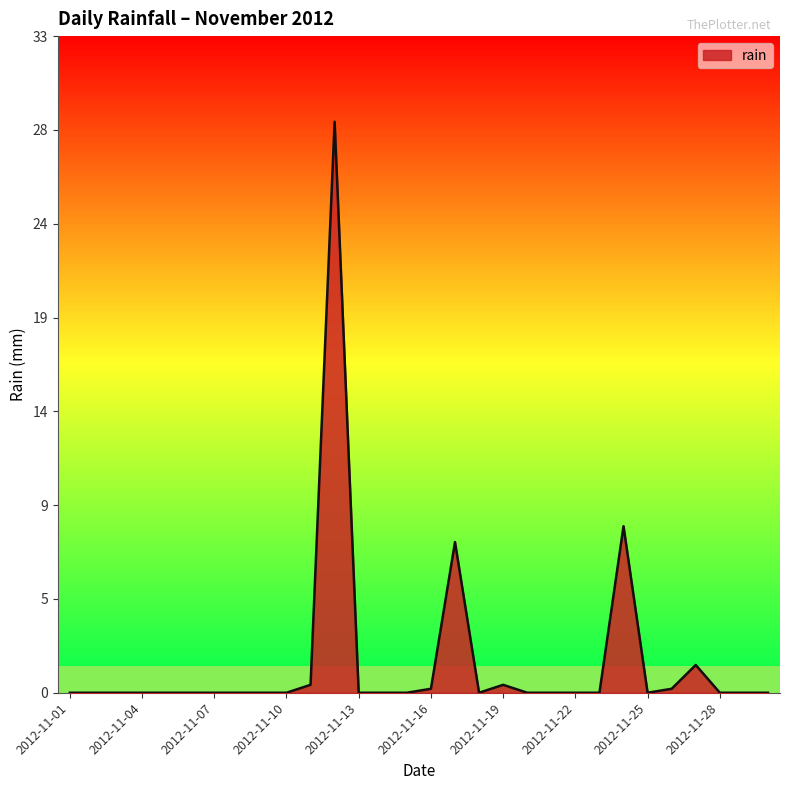

Does the chart have visible grid lines?

No